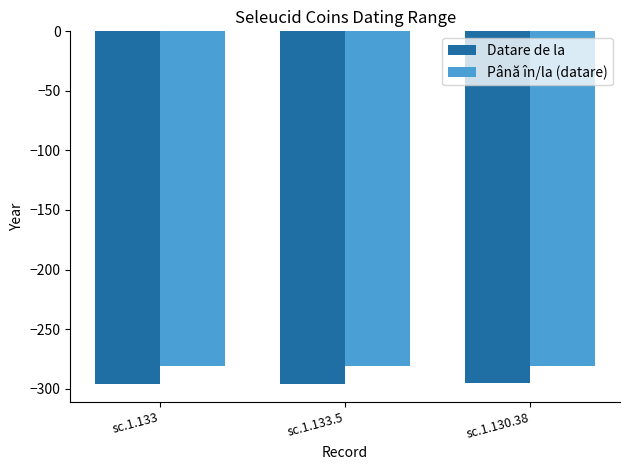

Rank the series by their maximum value, from highest to lowest.

Până în/la (datare), Datare de la